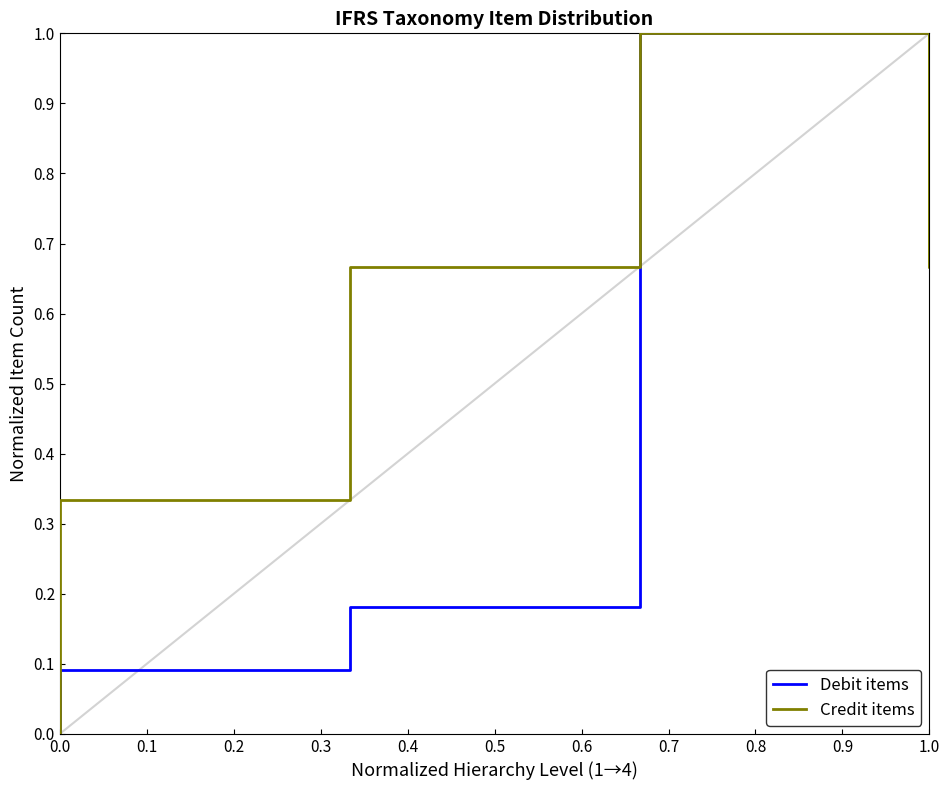

Rank the series by their maximum value, from lowest to highest.

Debit items, Credit items